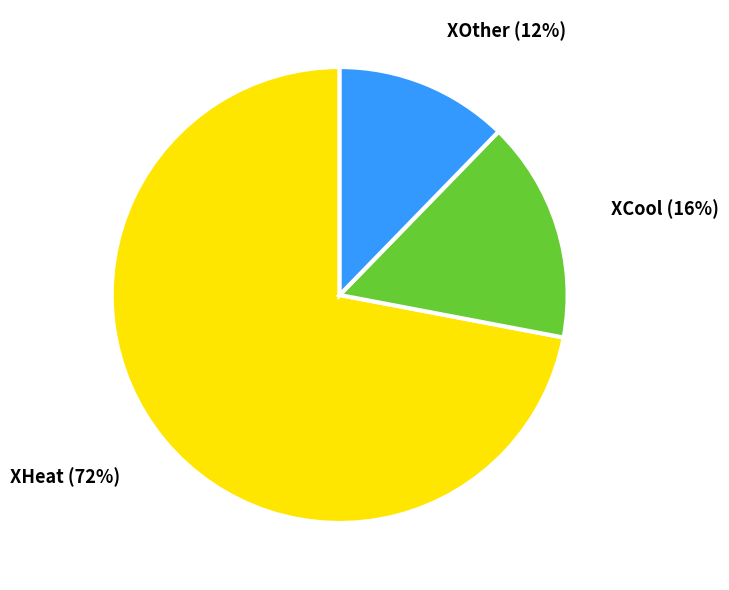

Between XCool and XHeat, which is larger?

XHeat